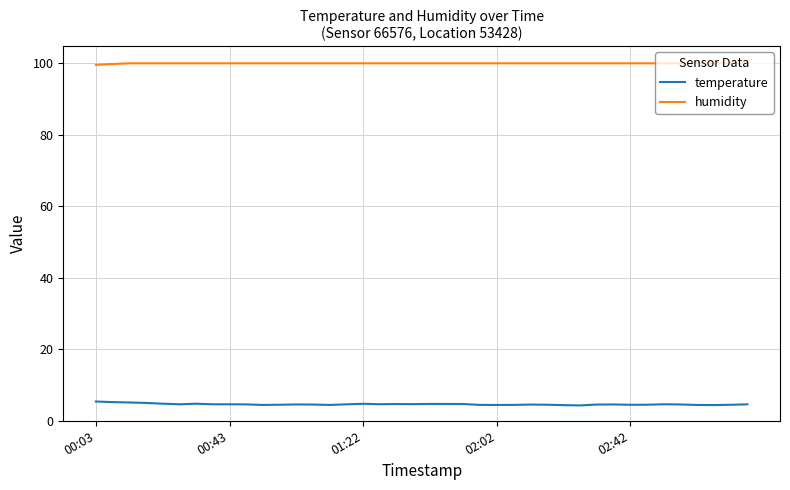

At how many categories does at least one series exceed 26?

40